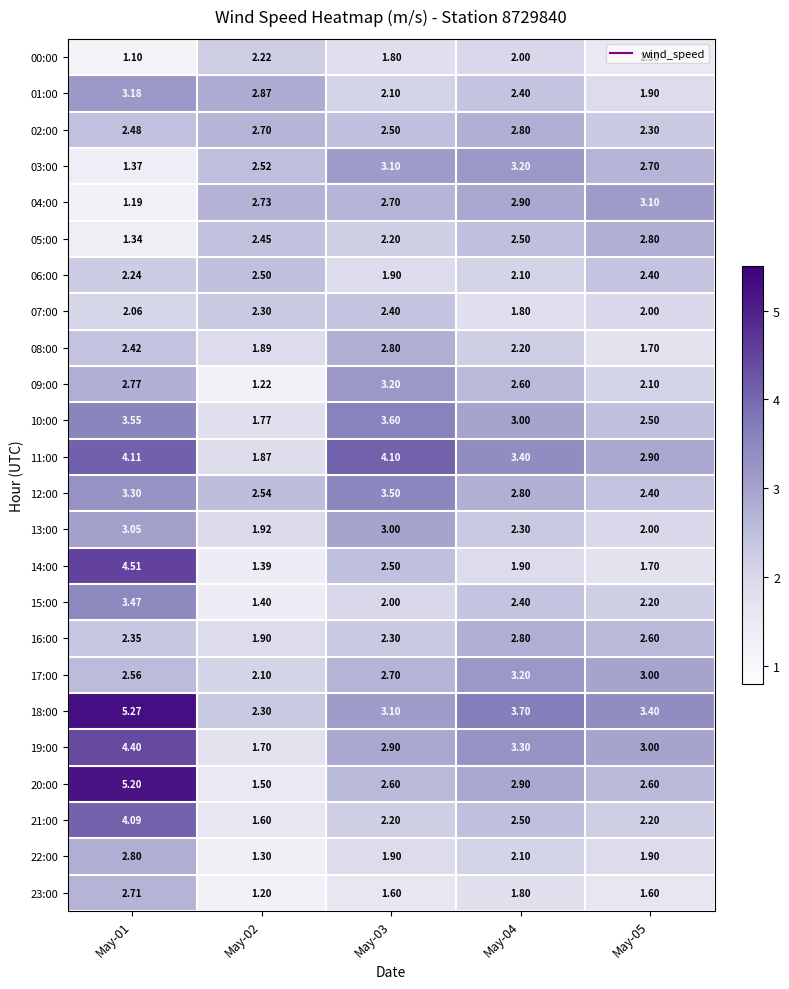

Which series has the largest range (max minus min)?

20:00